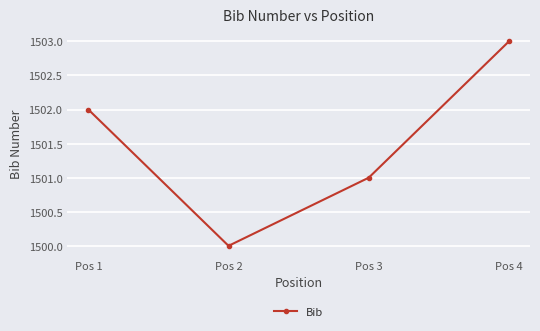

How many lines are shown in the chart?

1